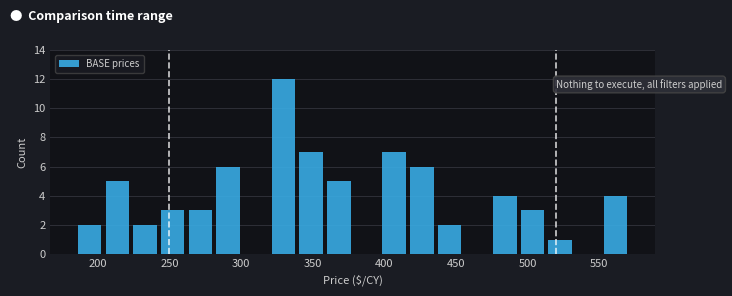

Around what value on the x-axis is the tallest bar? Give the approximate position of its centre, as read against the axis.

330